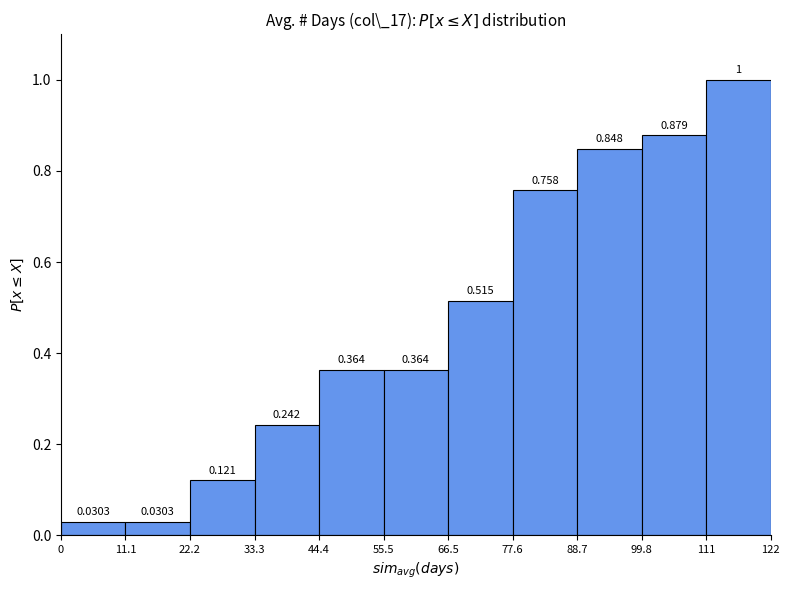

Reading left to right, transcribe this chart: for each bar, give the range it covers on the x-axis and its height.

0 to 11.1: 0.0303
11.1 to 22.2: 0.0303
22.2 to 33.3: 0.1212
33.3 to 44.4: 0.2424
44.4 to 55.5: 0.3636
55.5 to 66.5: 0.3636
66.5 to 77.6: 0.5152
77.6 to 88.7: 0.7576
88.7 to 99.8: 0.8485
99.8 to 111: 0.8788
111 to 122: 1.0000